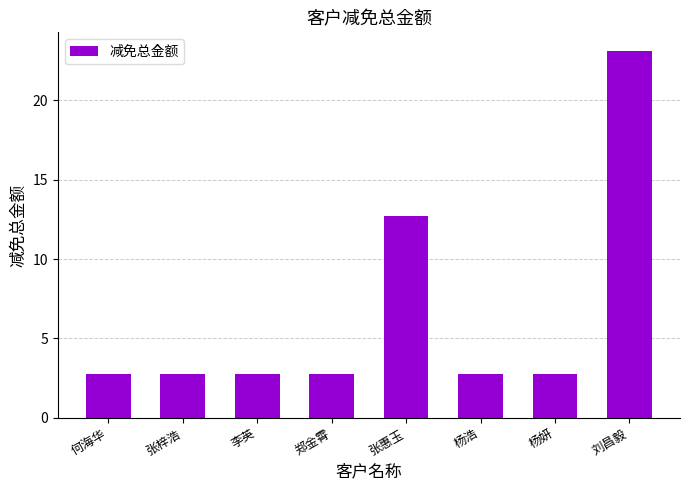

What is the average value?

6.5